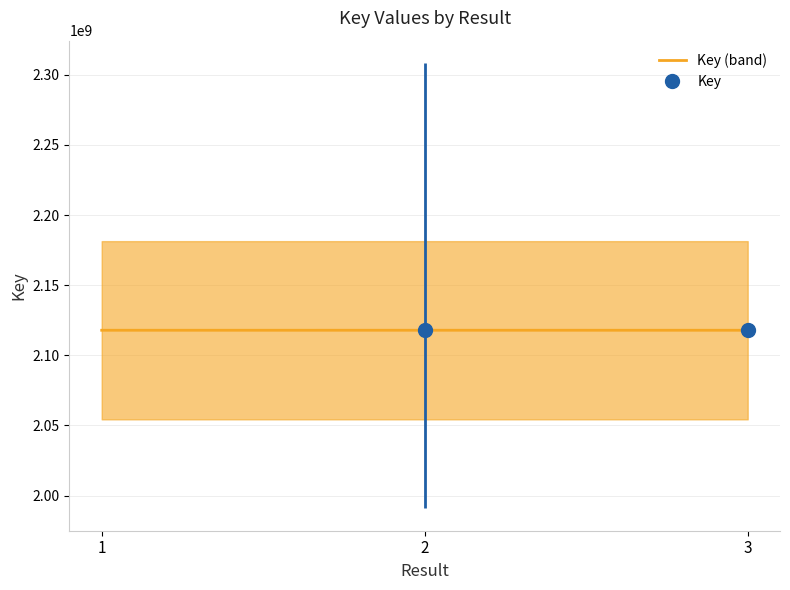

What is the sum of all values?

6353654336